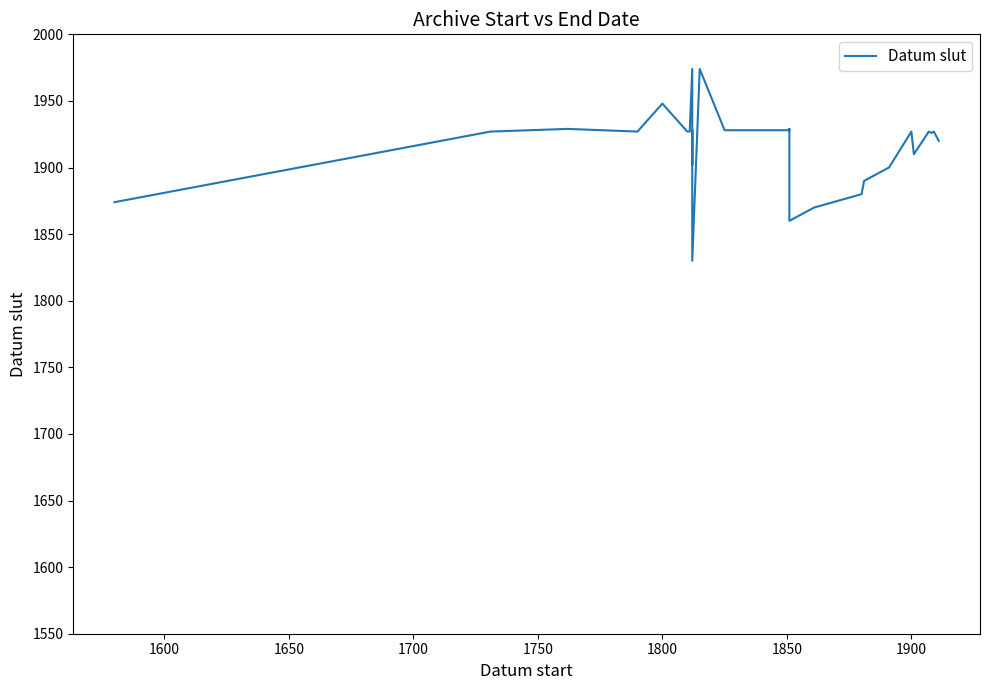

What is the value of the 24th point from the left?

1926